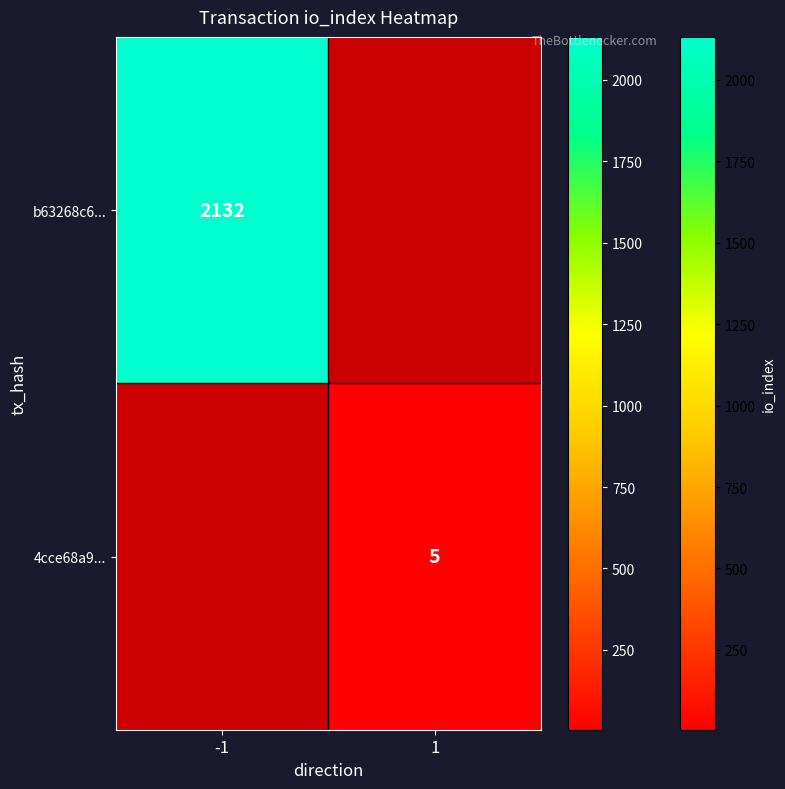

True or false: 4cce68a9... has a value of 5 at 1.

True